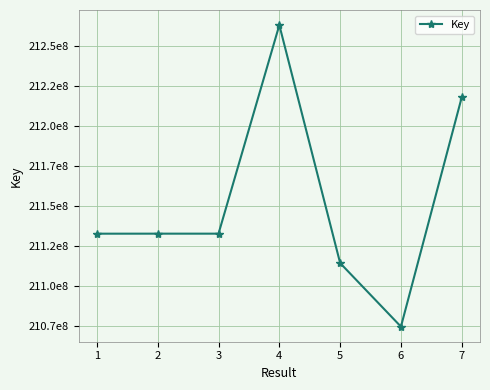

How many points are higher than both their immediate neighbors (excluding endpoints)?

2